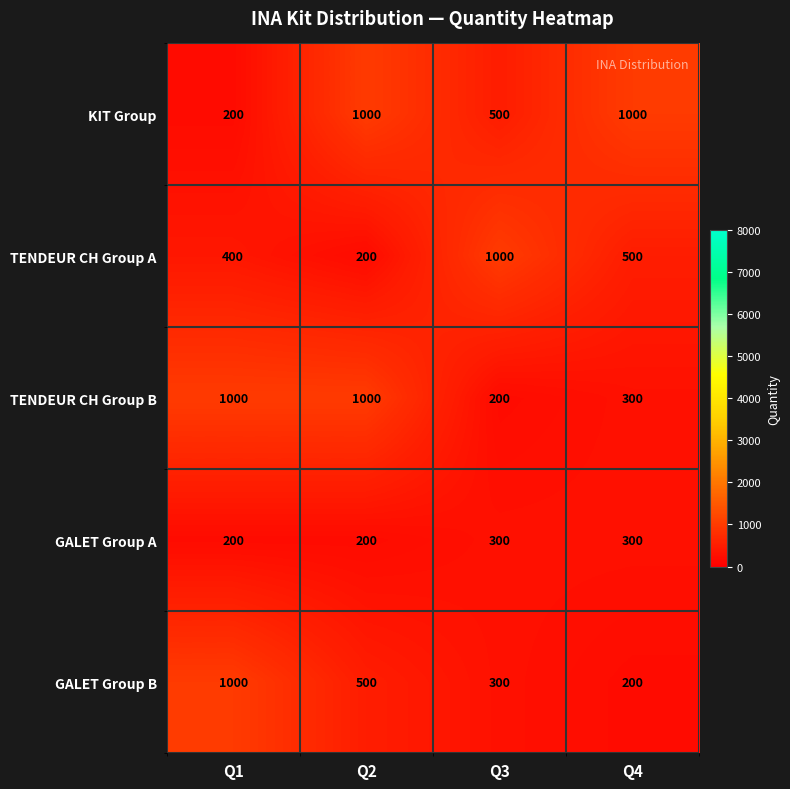

Reading right to left, what are all the values shown in this chart?

KIT Group: Q4=1000	Q3=500	Q2=1000	Q1=200
TENDEUR CH Group A: Q4=500	Q3=1000	Q2=200	Q1=400
TENDEUR CH Group B: Q4=300	Q3=200	Q2=1000	Q1=1000
GALET Group A: Q4=300	Q3=300	Q2=200	Q1=200
GALET Group B: Q4=200	Q3=300	Q2=500	Q1=1000